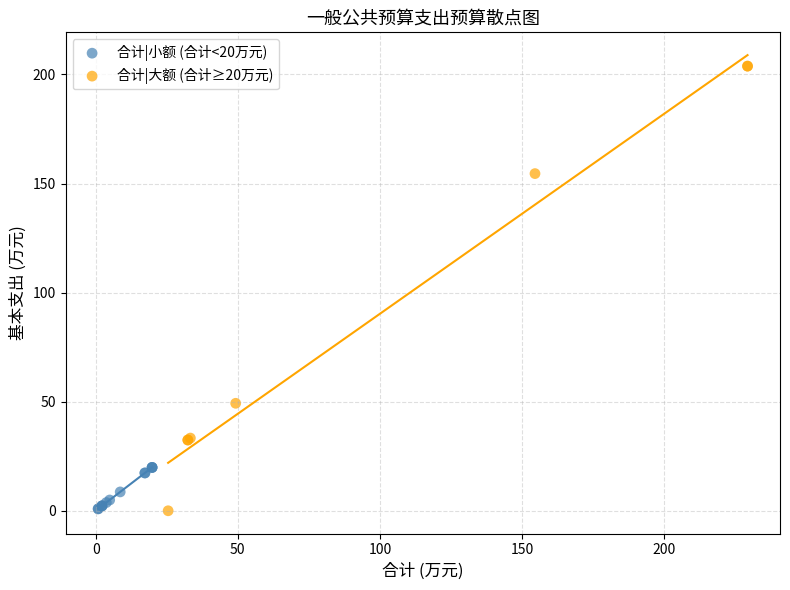

Which series has the largest Y range (max minus min)?

合计|大额 (合计≥20万元)